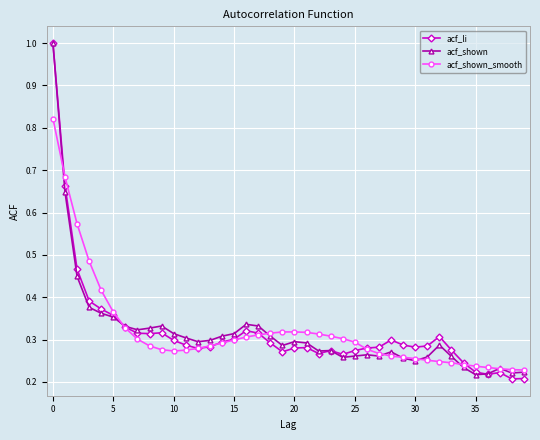

True or false: acf_li has more than 1 points higher than both neighbors.

True